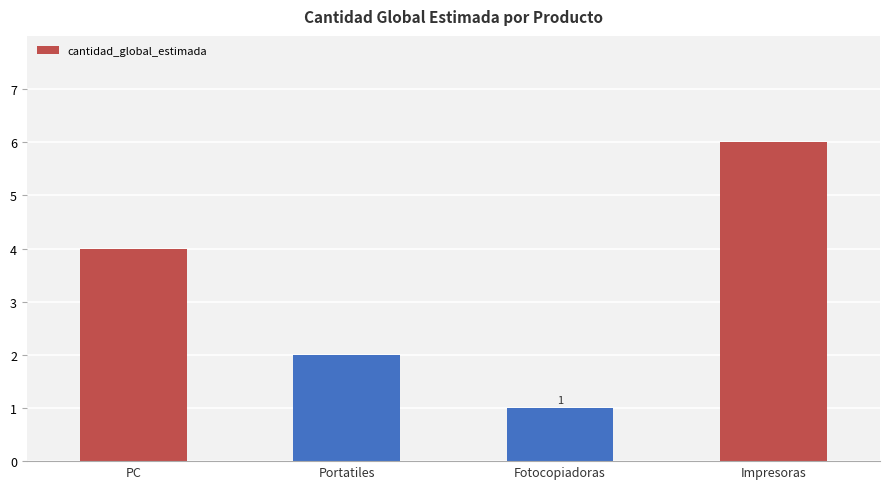

What is the change in value from Portatiles to Fotocopiadoras?

-1